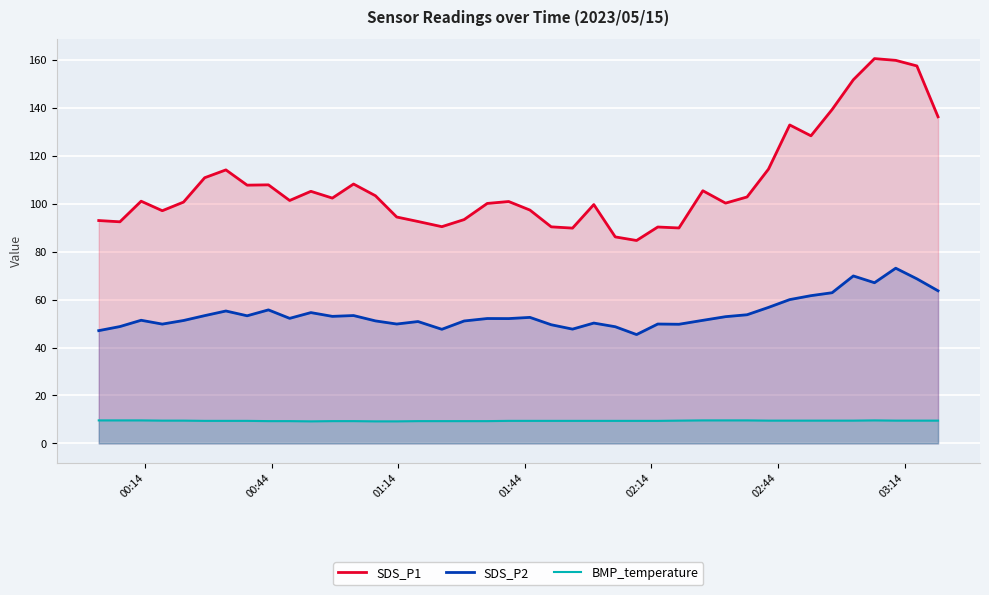

True or false: SDS_P2 and SDS_P1 cross at least once.

False